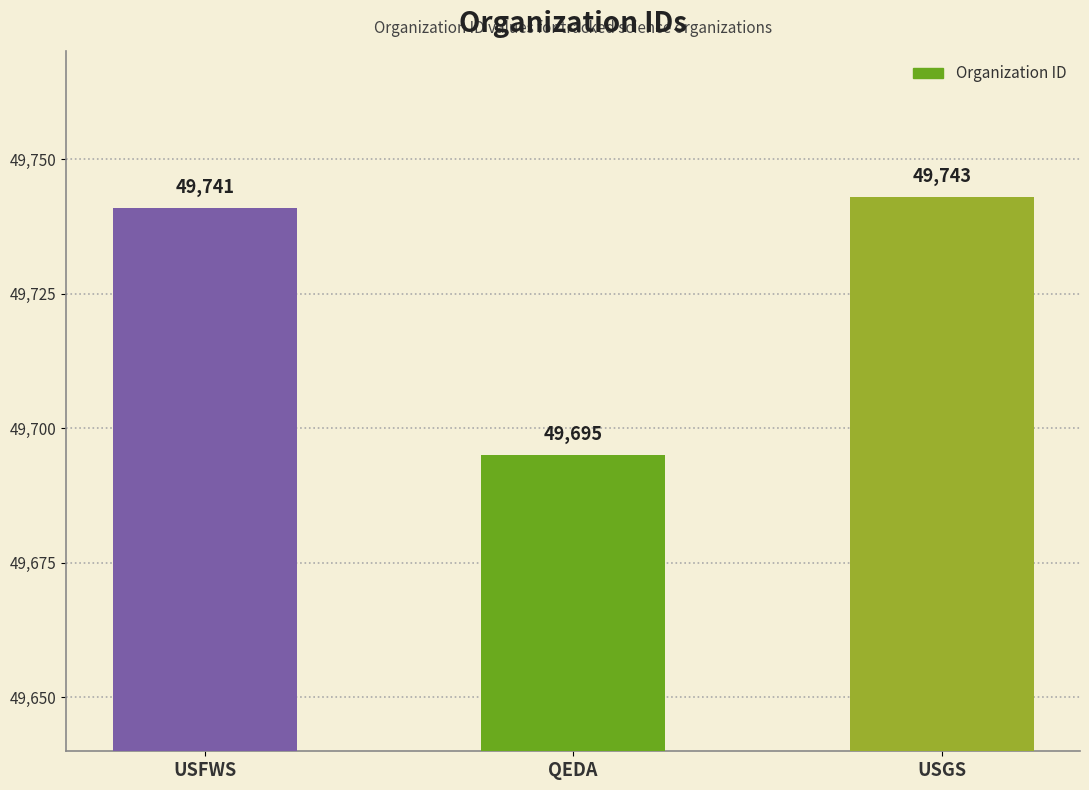

Are the bars horizontal?

No